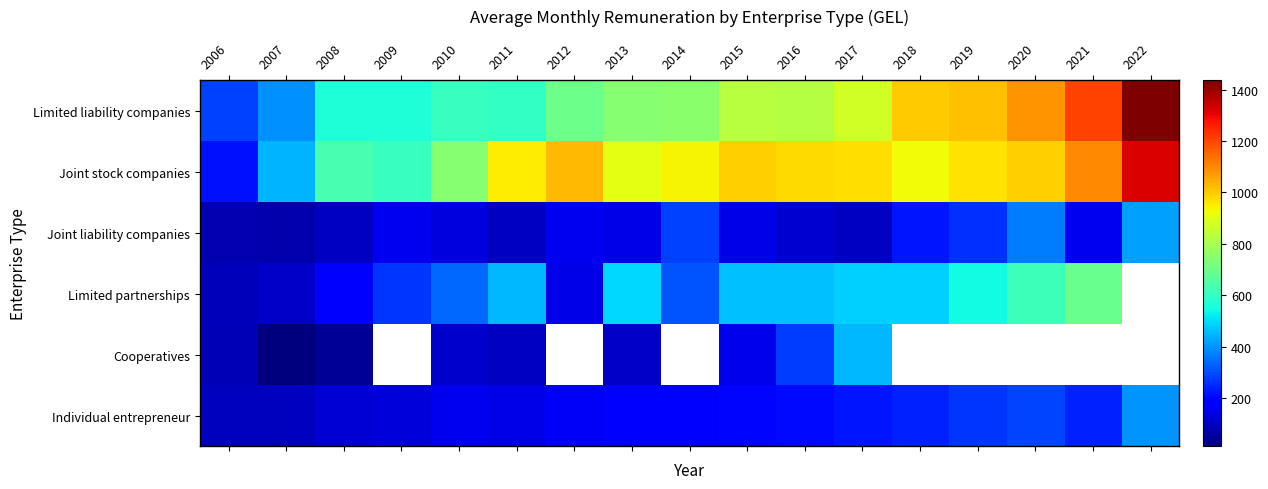

True or false: Joint stock companies has a value of 413.1 at 2011.

False